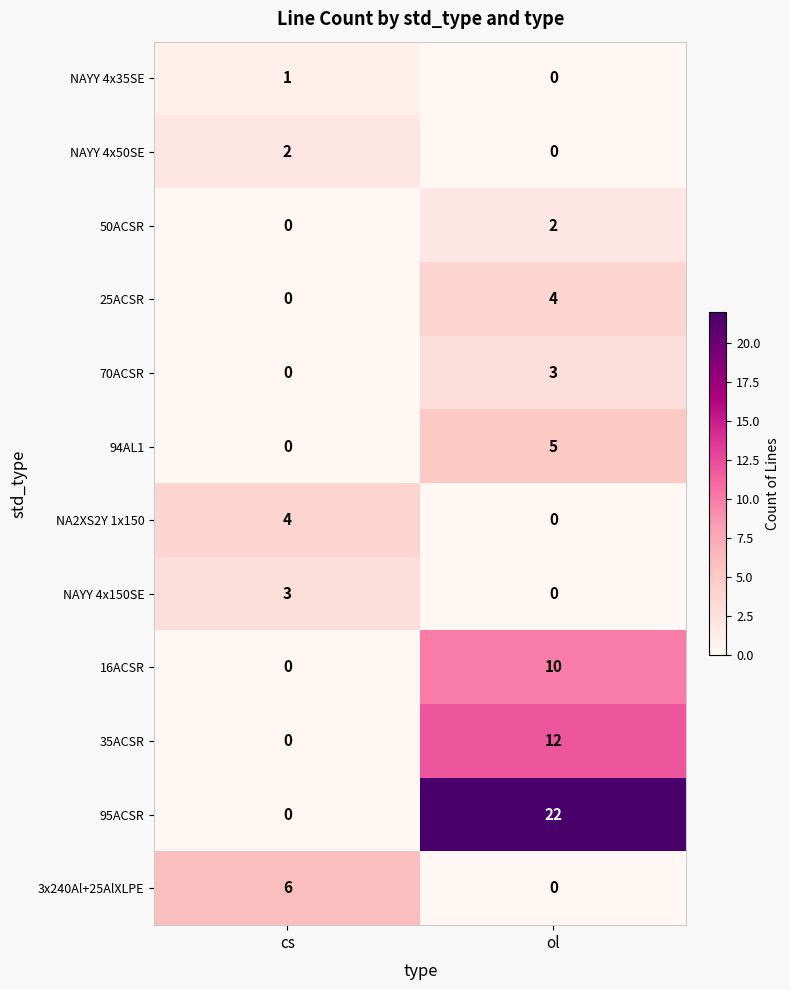

How many categories are shown in the chart?

2